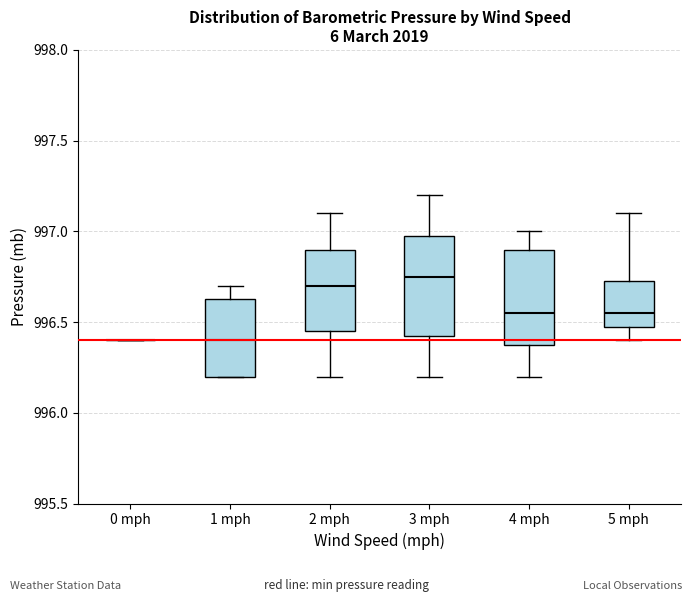

Where does the lower whisker of the box for 4 mph end on the y-axis? The values are not printed on the chart, so give them approximately, as read against the axis.

996.20